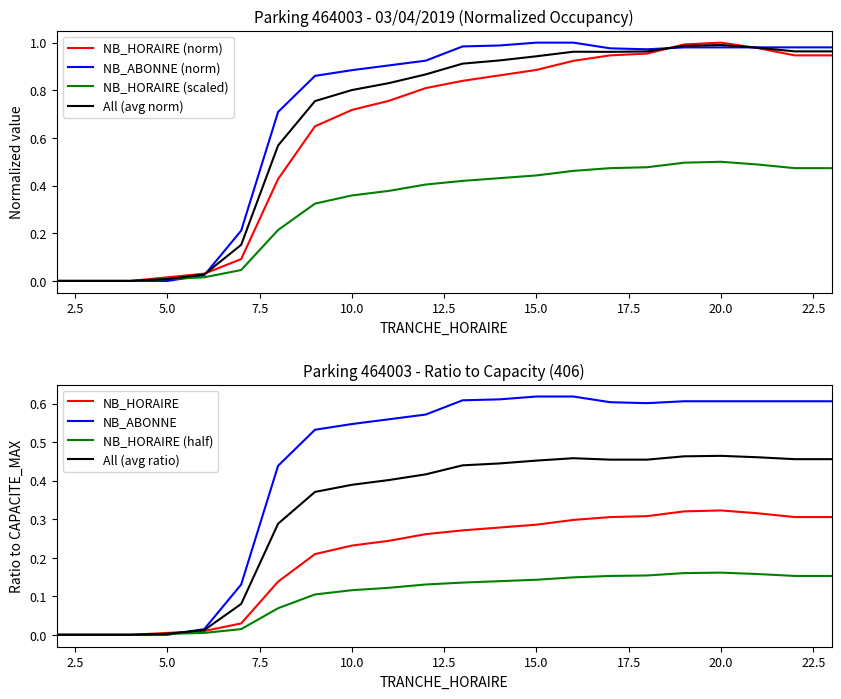

True or false: All (avg norm) has a value of 0.0 at 5.0.

True